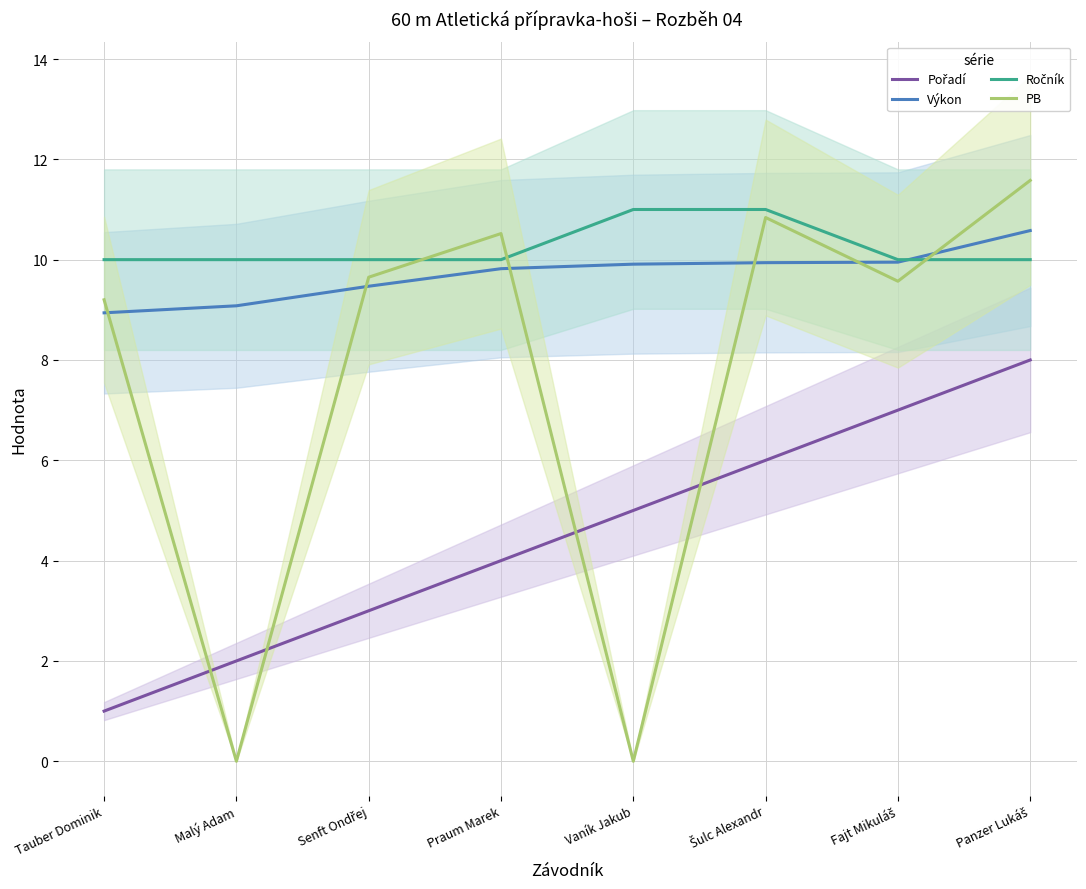

Which series has the largest range (max minus min)?

PB